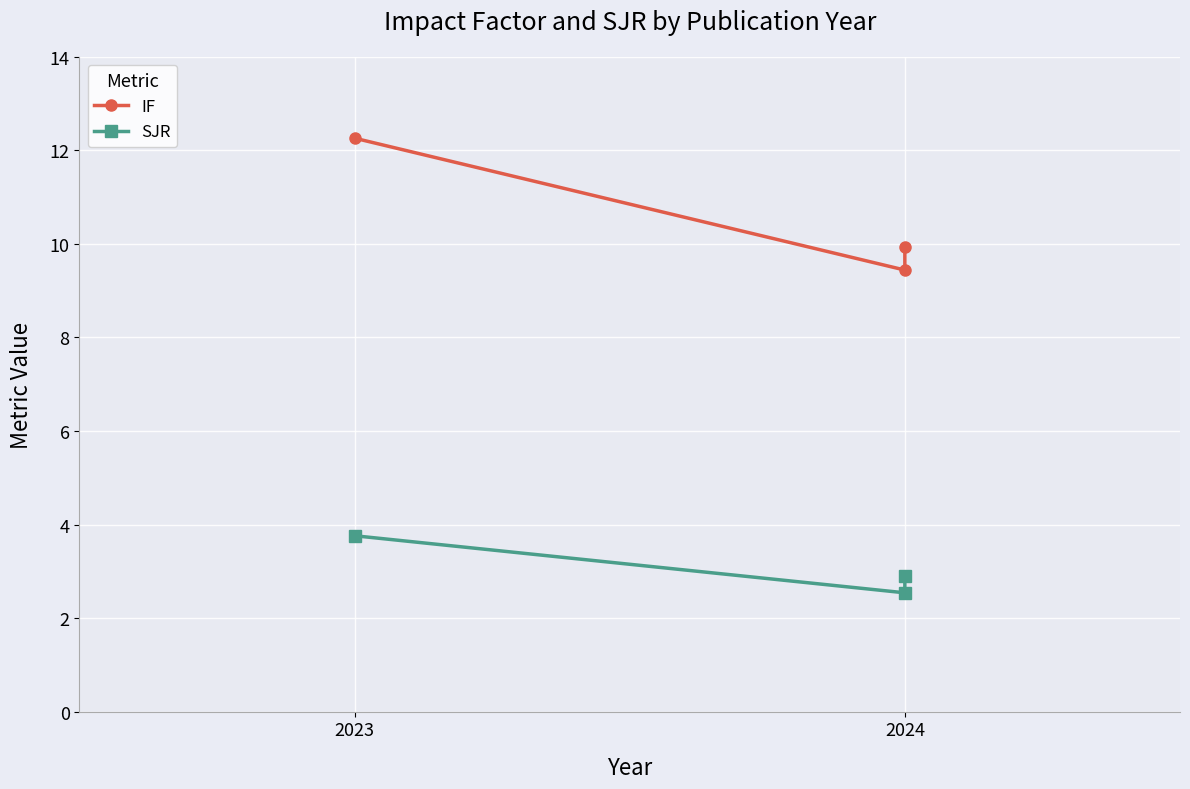

At which category is the sum across all series the highest?

2023